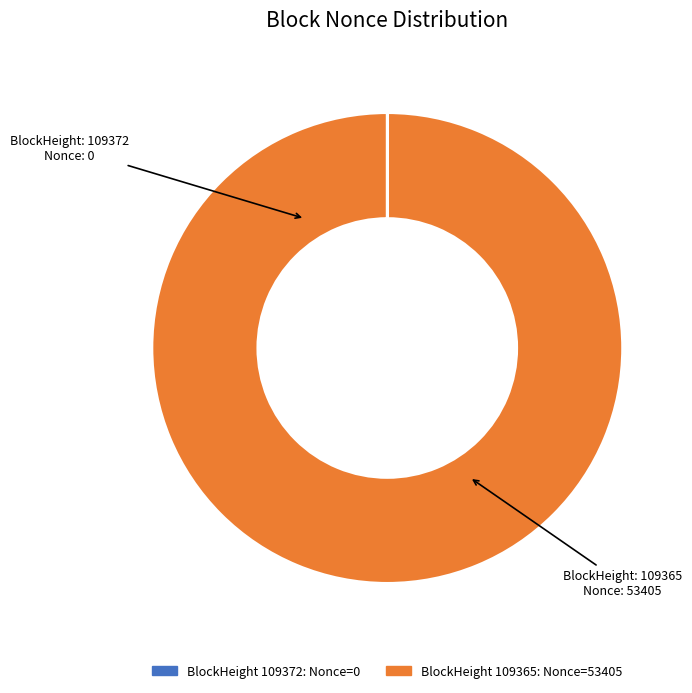

Is there a majority slice in this chart?

Yes